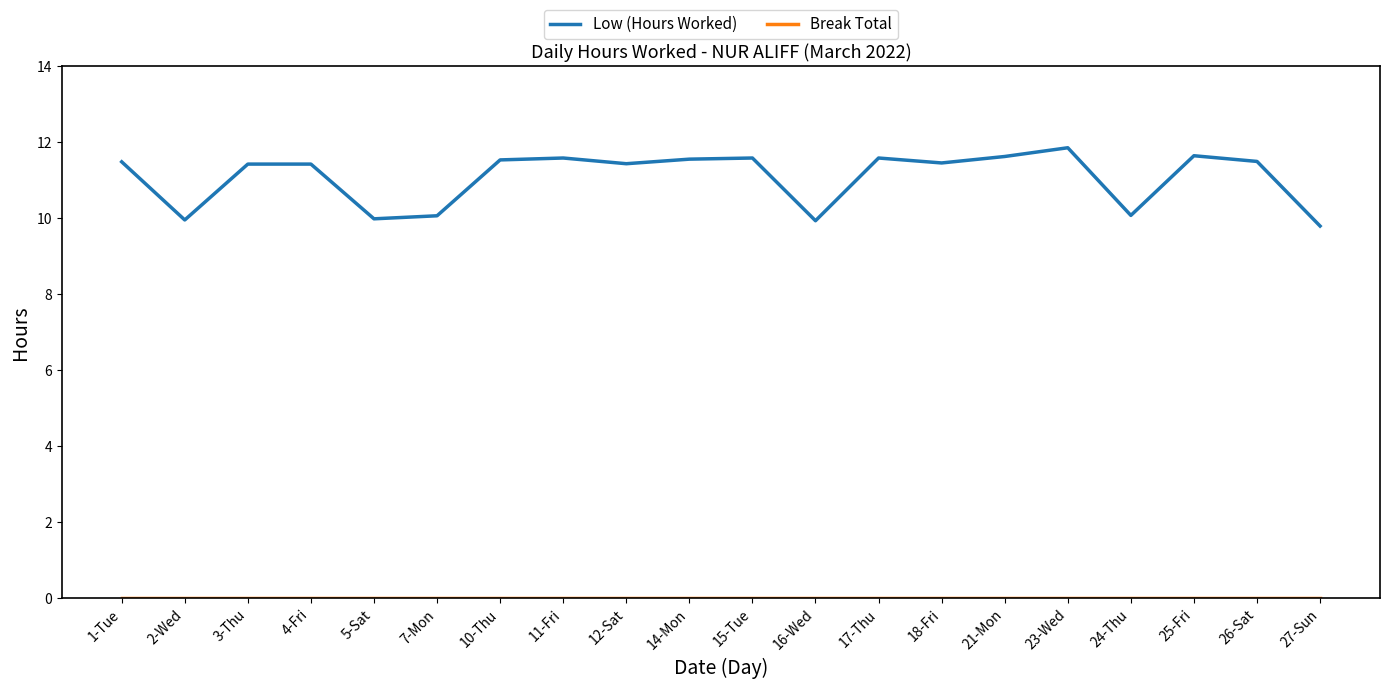

True or false: Low (Hours Worked) has a value of 11.4 at 4-Fri.

True